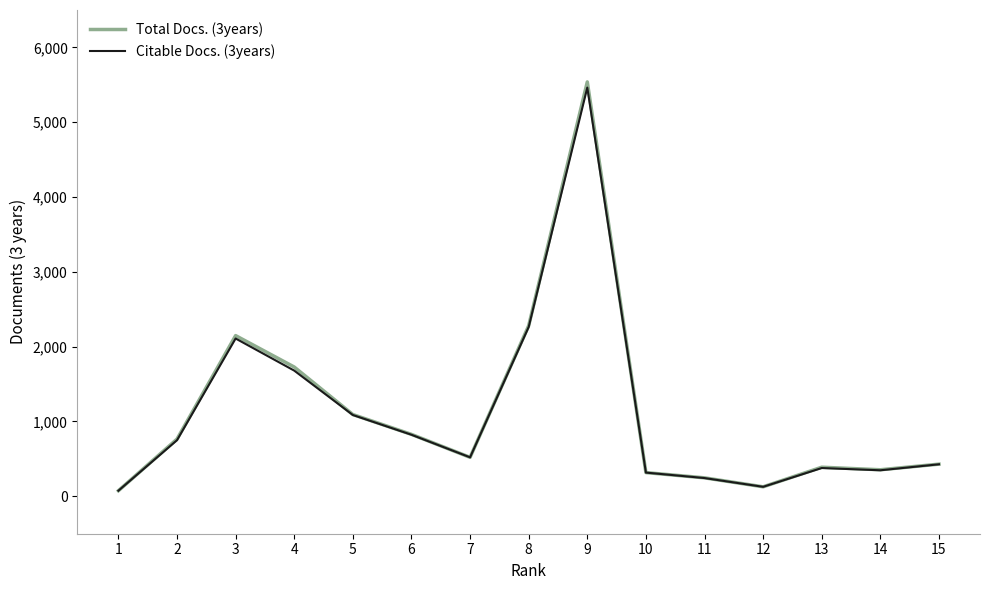

What is the difference between the Total Docs. (3years) values at 1 and 11?

172